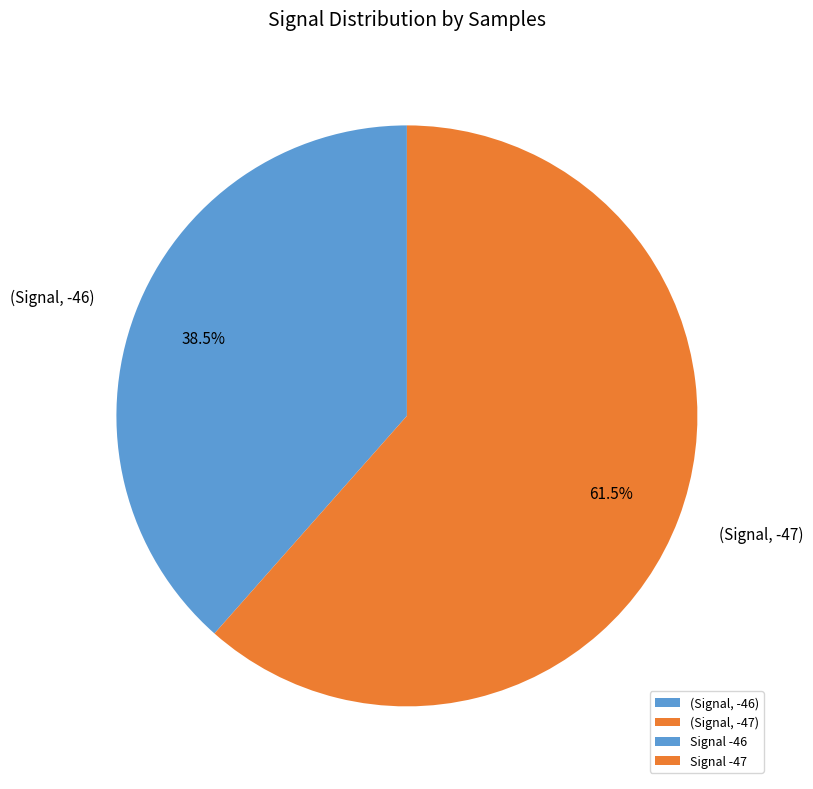

Do (Signal, -46) and (Signal, -47) together represent more than half of the pie?

Yes